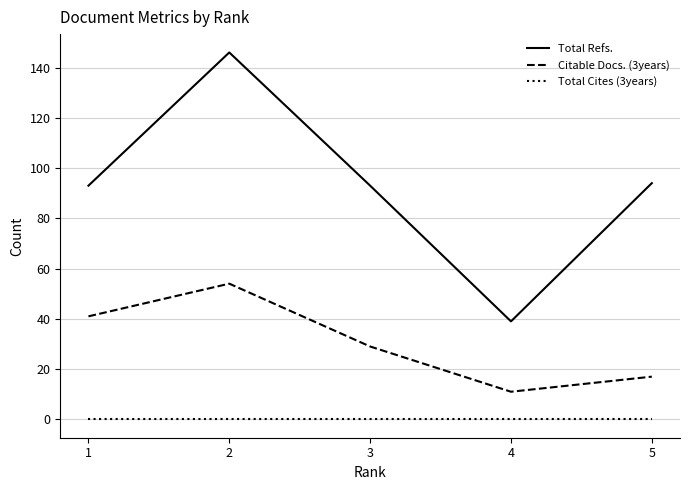

Reading left to right, what are all the values shown in this chart?

Total Refs.: 93	146	93	39	94
Citable Docs. (3years): 41	54	29	11	17
Total Cites (3years): 0	0	0	0	0